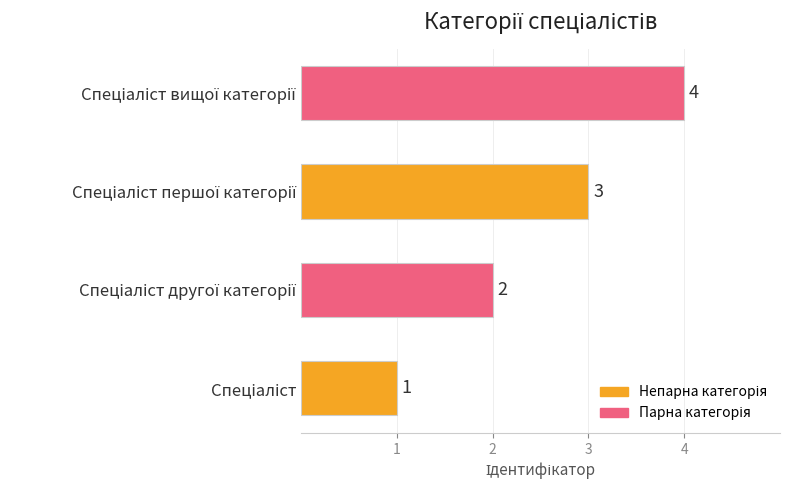

What is the difference between the maximum and minimum values?

3